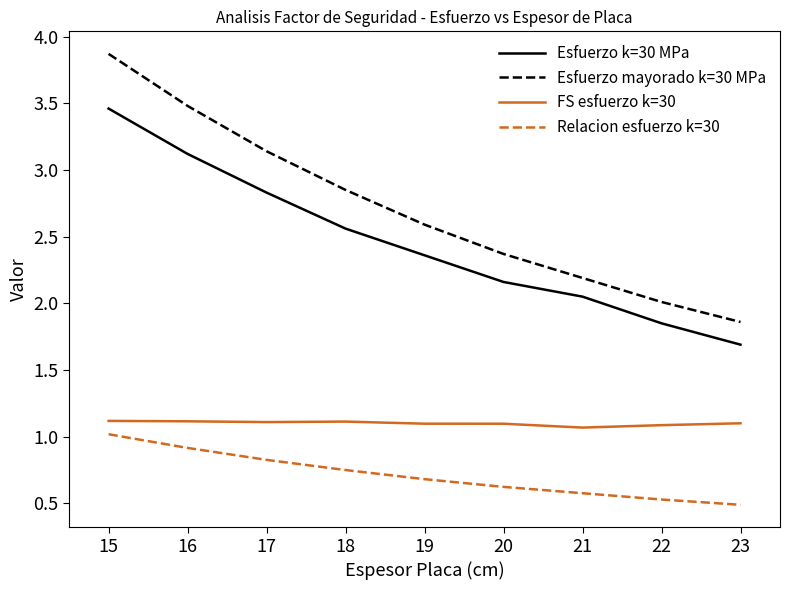

True or false: Esfuerzo k=30 MPa and FS esfuerzo k=30 intersect in this chart.

False